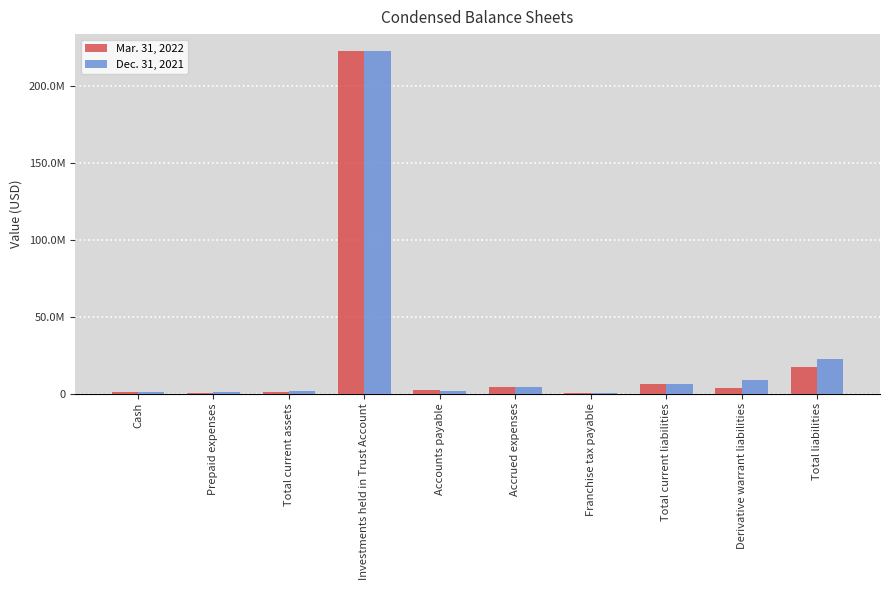

What are all the series names shown in the legend?

Mar. 31, 2022, Dec. 31, 2021